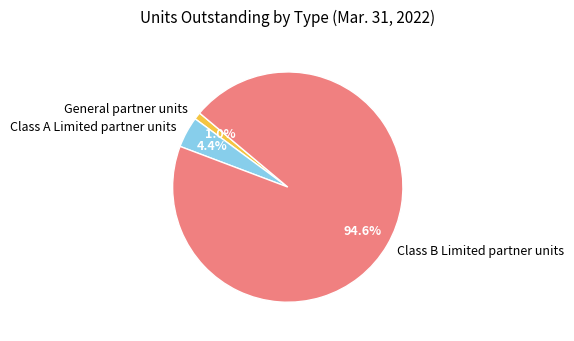

Combined, what portion of the pie is General partner units and Class B Limited partner units?

95.6%